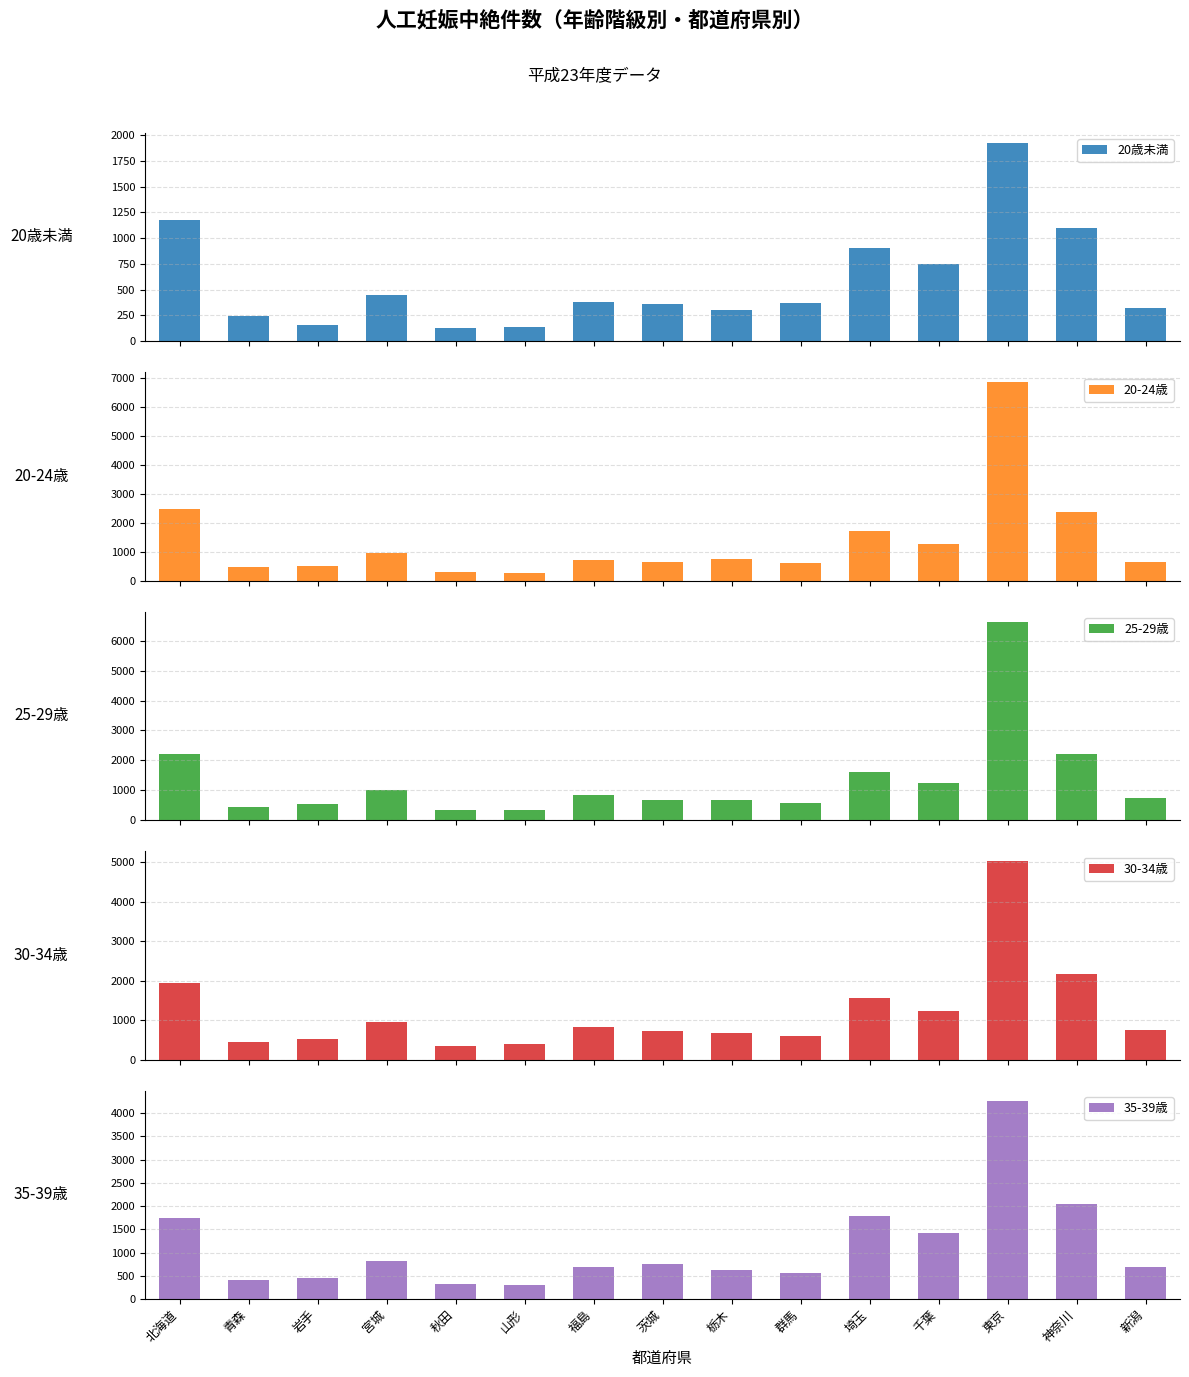

Which series has the widest spread of values?

20-24歳